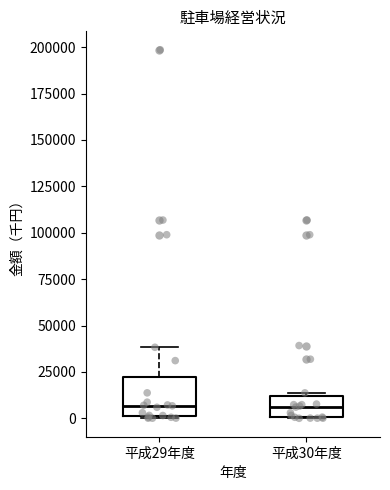

Reading left to right, read every box against the y-axis: the position of its median line, the range the box covers, and the ends of its whiskers. The values are not printed on the chart, so give them approximately, as read against the axis.

平成29年度: median 5000, box 0 to 20000, whiskers 0 to 40000
平成30年度: median 5000, box 0 to 10000, whiskers 0 to 15000